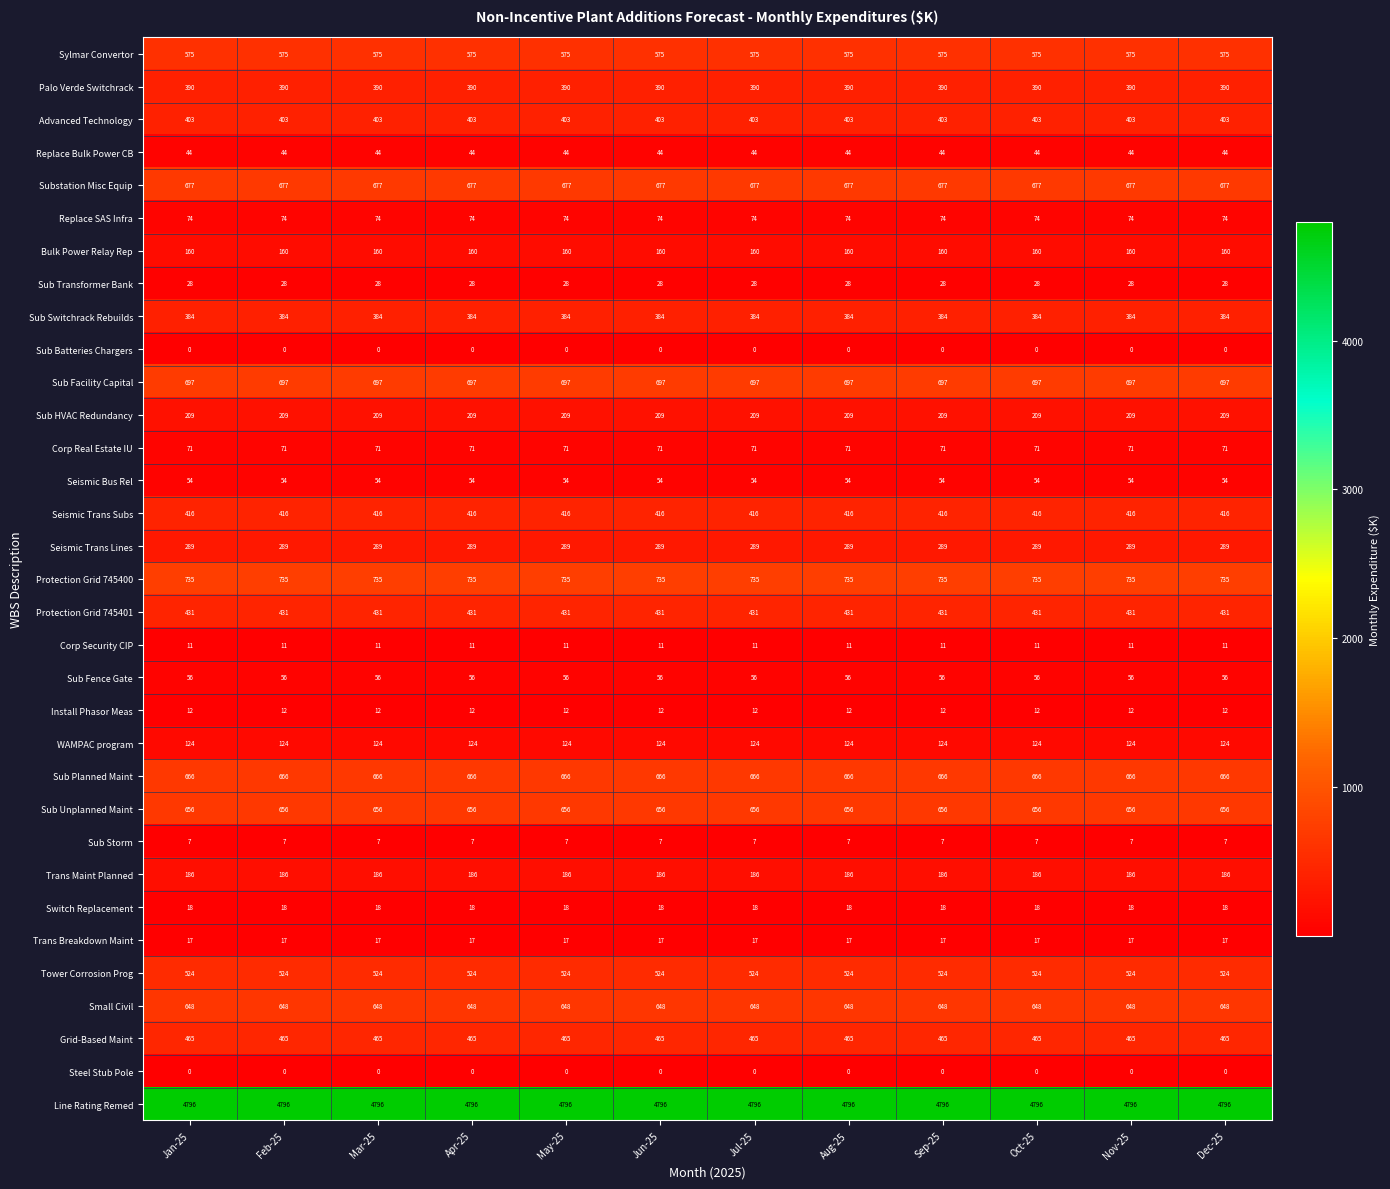

Read the Advanced Technology value at Apr-25.

403